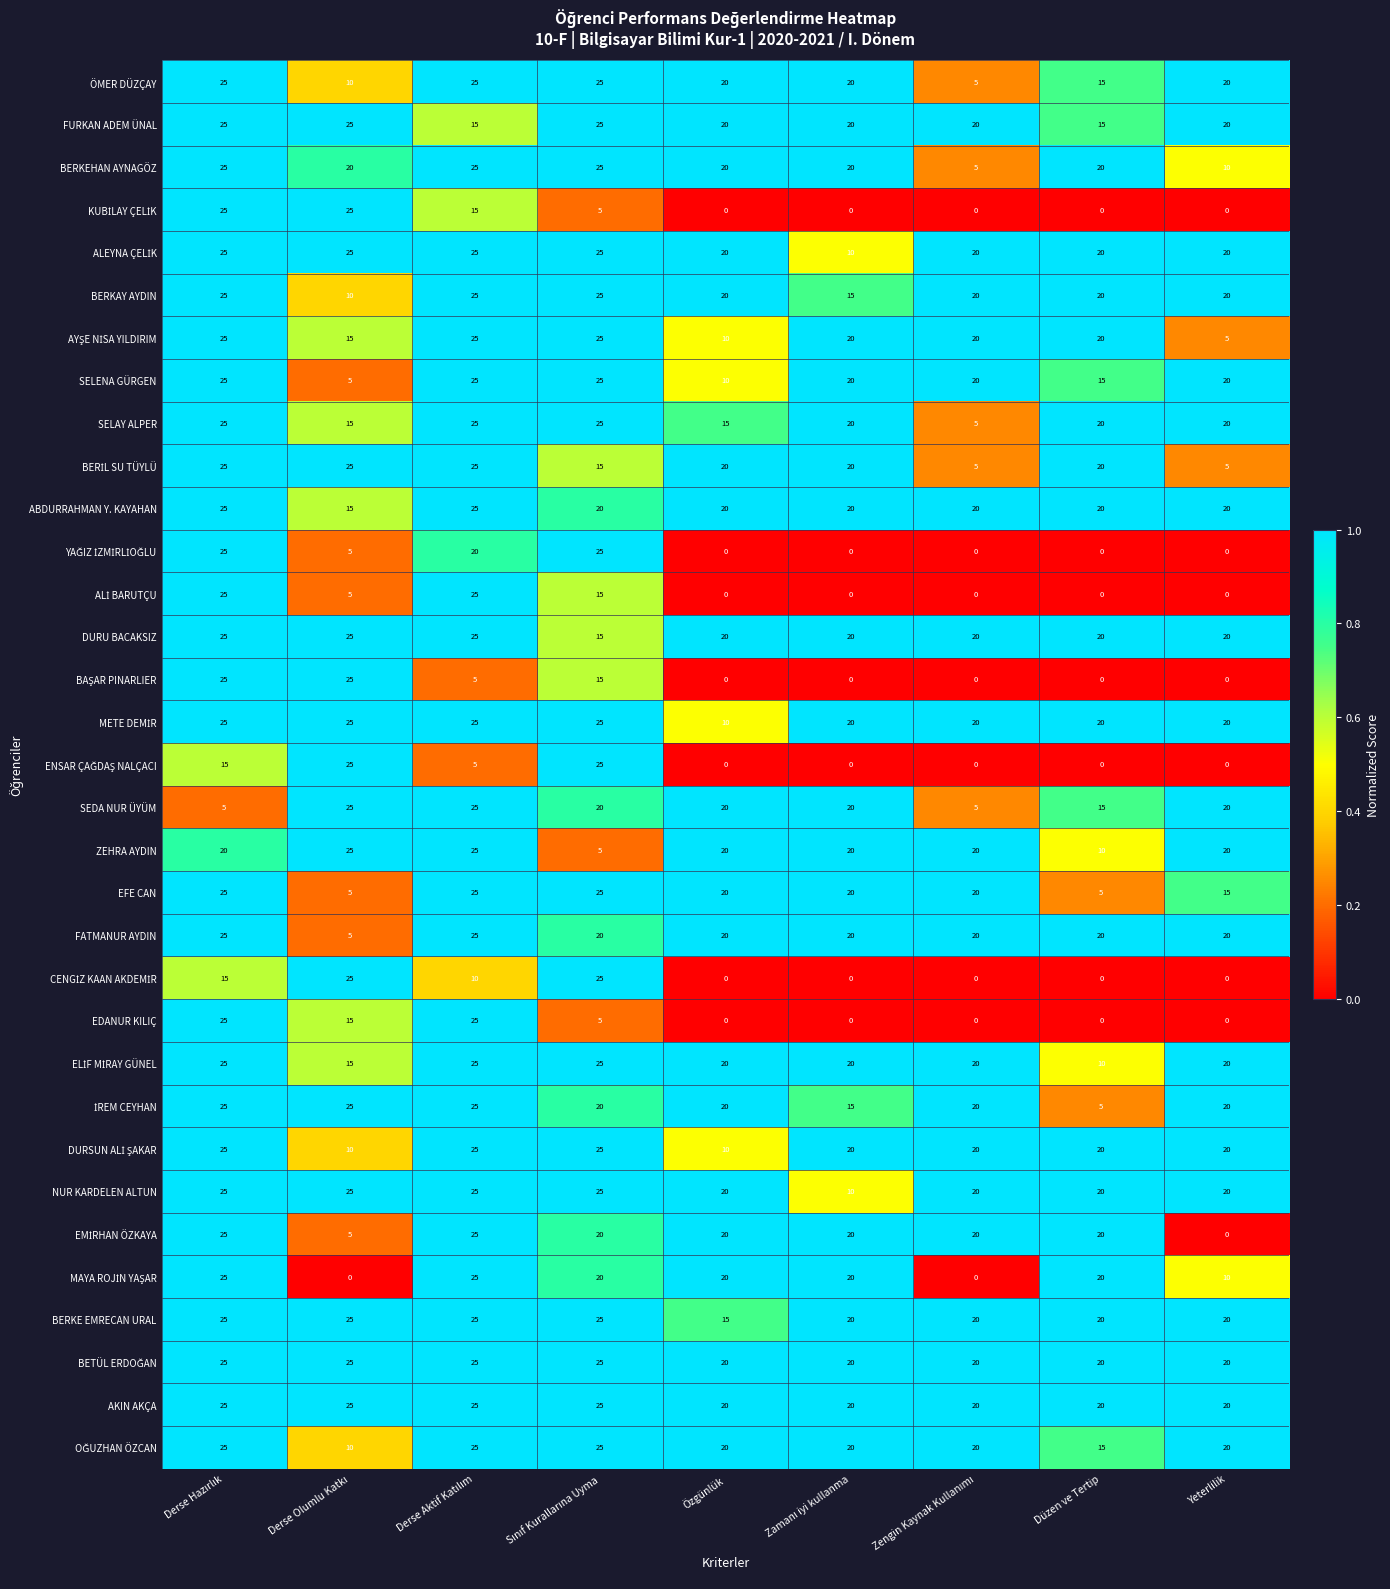

True or false: AKIN AKÇA has a value of 11 at Yeterlilik.

False